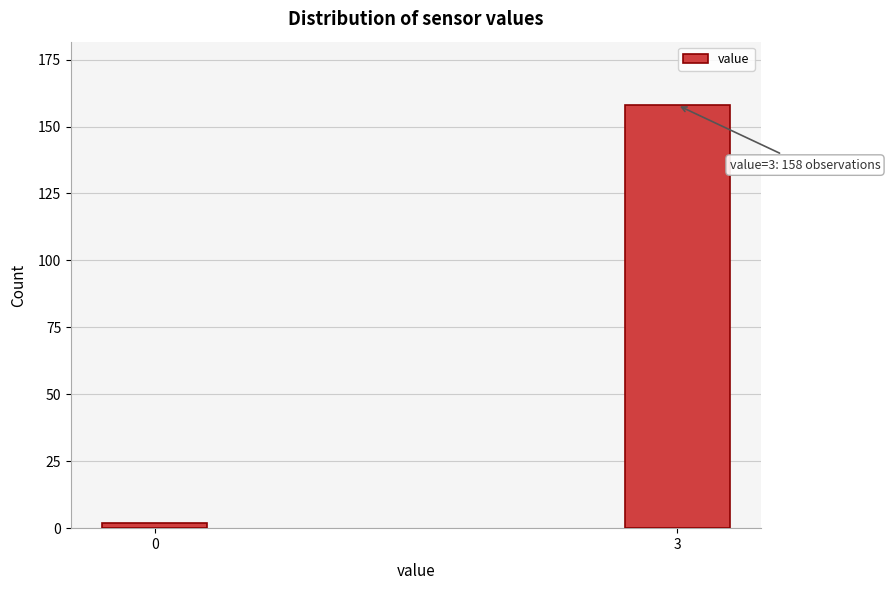

Reading left to right, list all the values displayed in this chart.

0=2	3=158